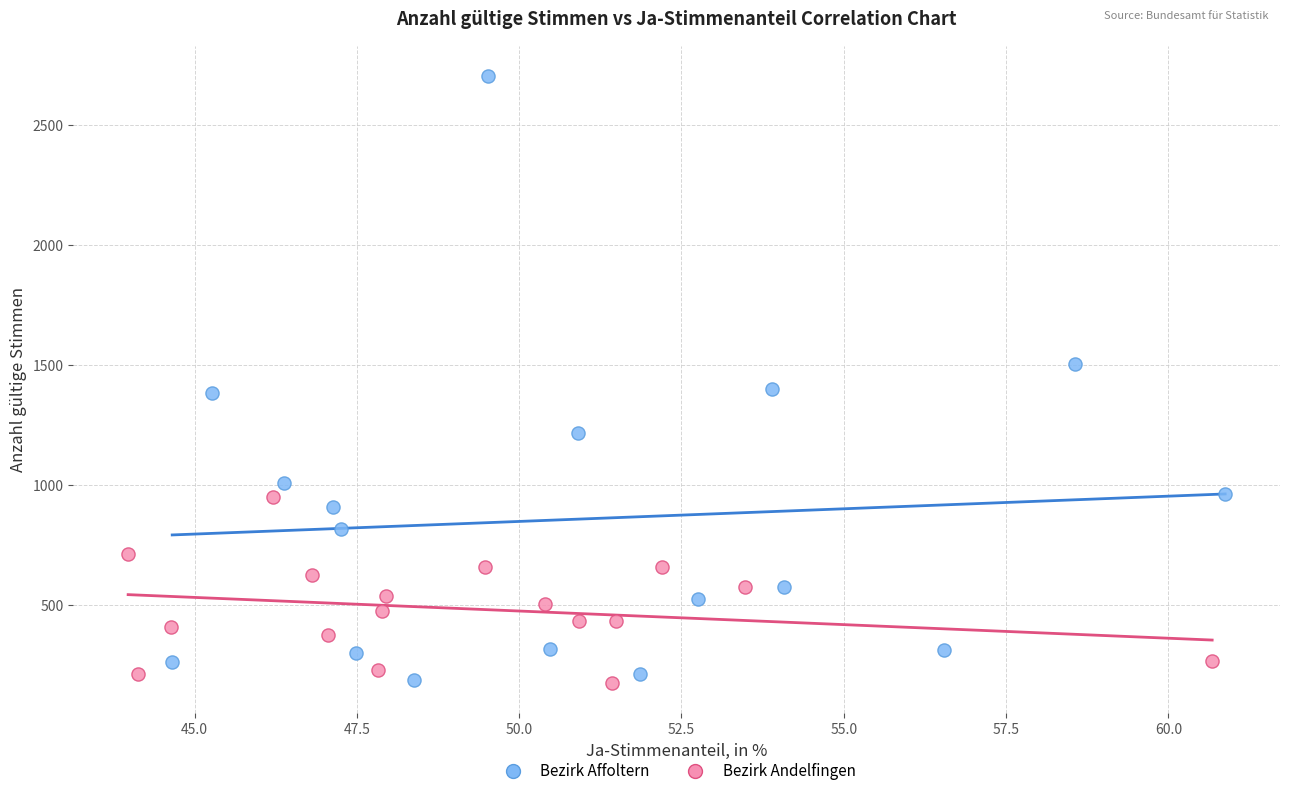

Which series reaches the maximum Y coordinate?

Bezirk Affoltern